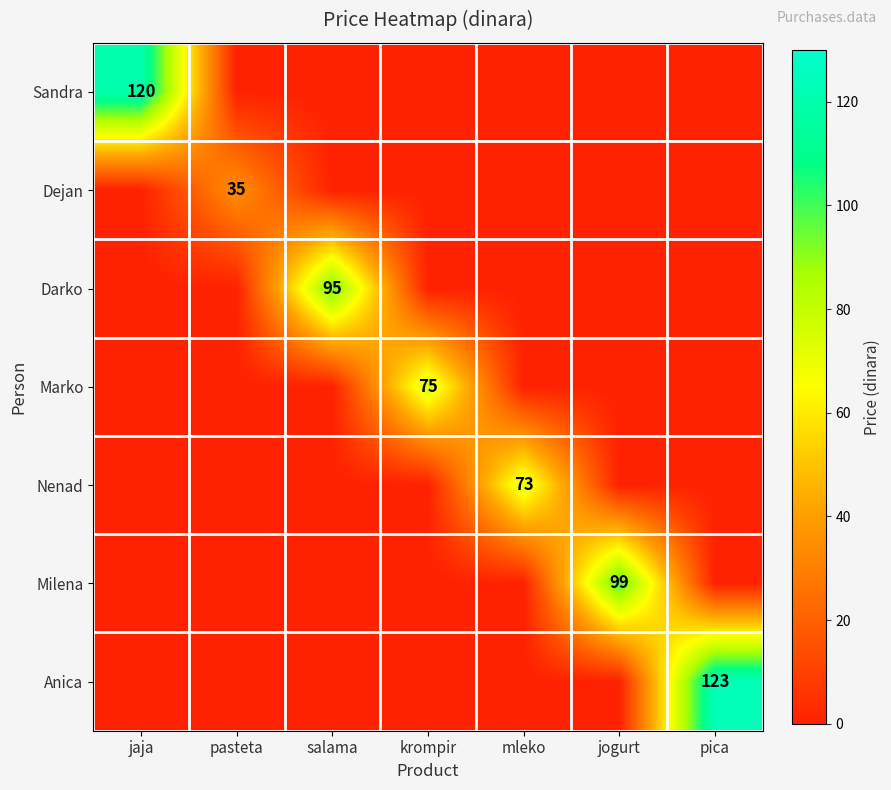

True or false: Dejan has a value of 20 at jaja.

False